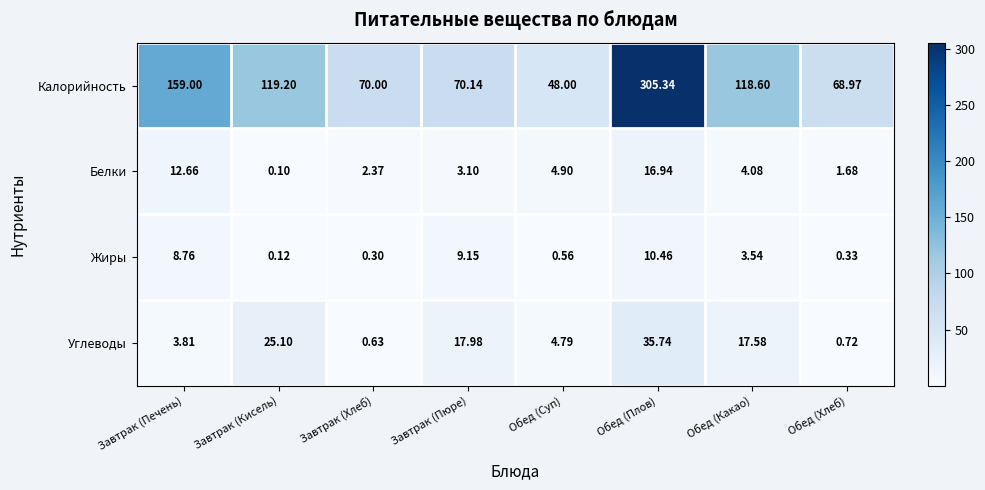

Which series has the widest spread of values?

Калорийность